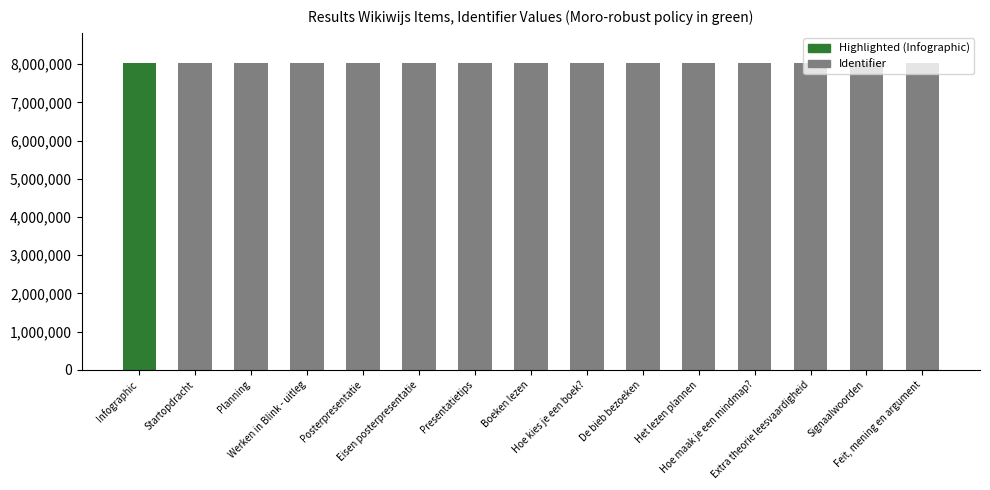

What is the greatest value displayed?

8021251